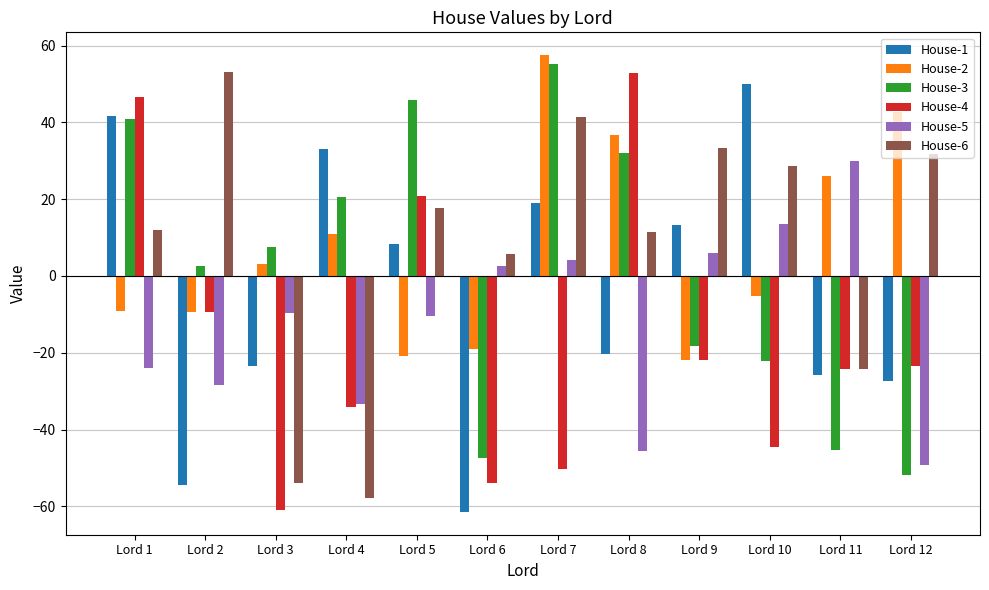

What is the difference between the highest and lowest values at Lord 10?

94.6